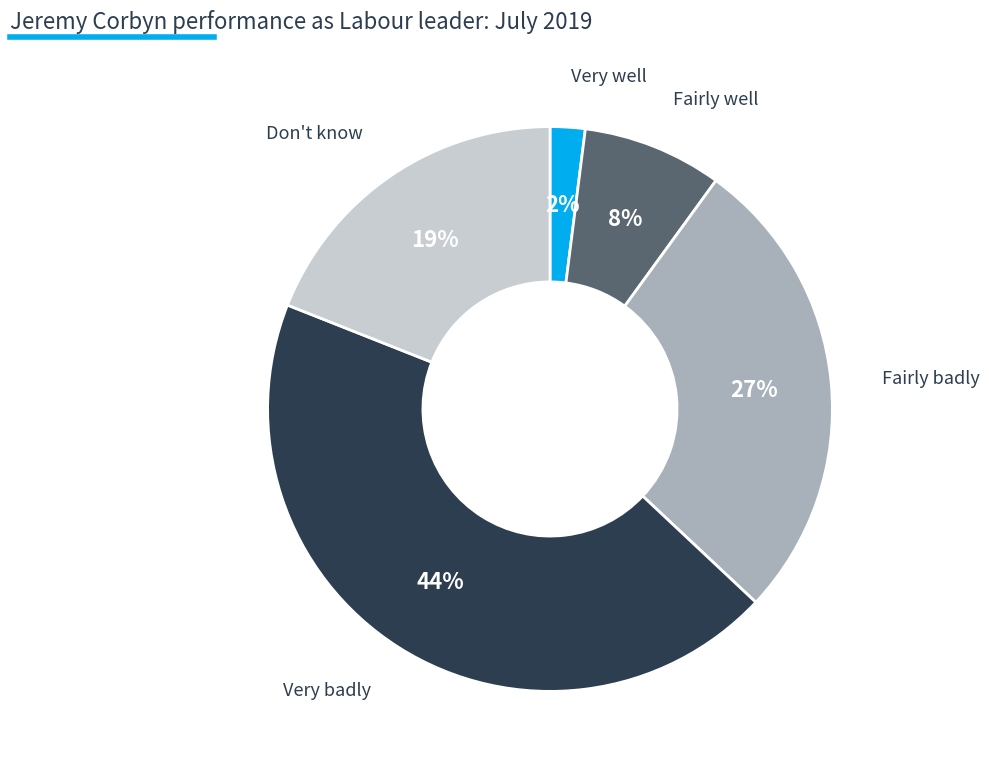

Is there a majority slice in this chart?

No